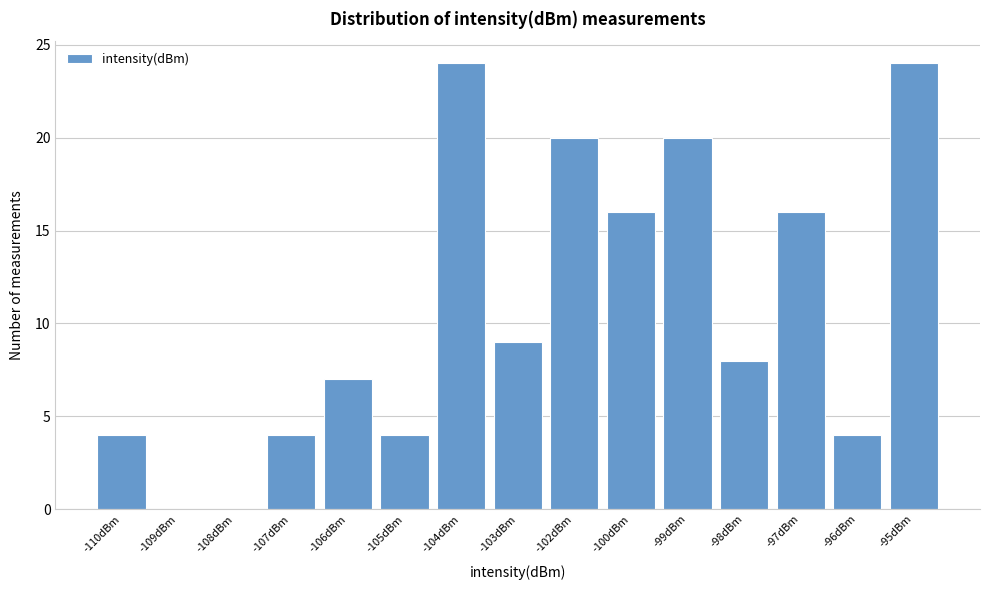

Reading right to left, what are all the values shown in this chart?

-95dBm=24	-96dBm=4	-97dBm=16	-98dBm=8	-99dBm=20	-100dBm=16	-102dBm=20	-103dBm=9	-104dBm=24	-105dBm=4	-106dBm=7	-107dBm=4	-108dBm=0	-109dBm=0	-110dBm=4